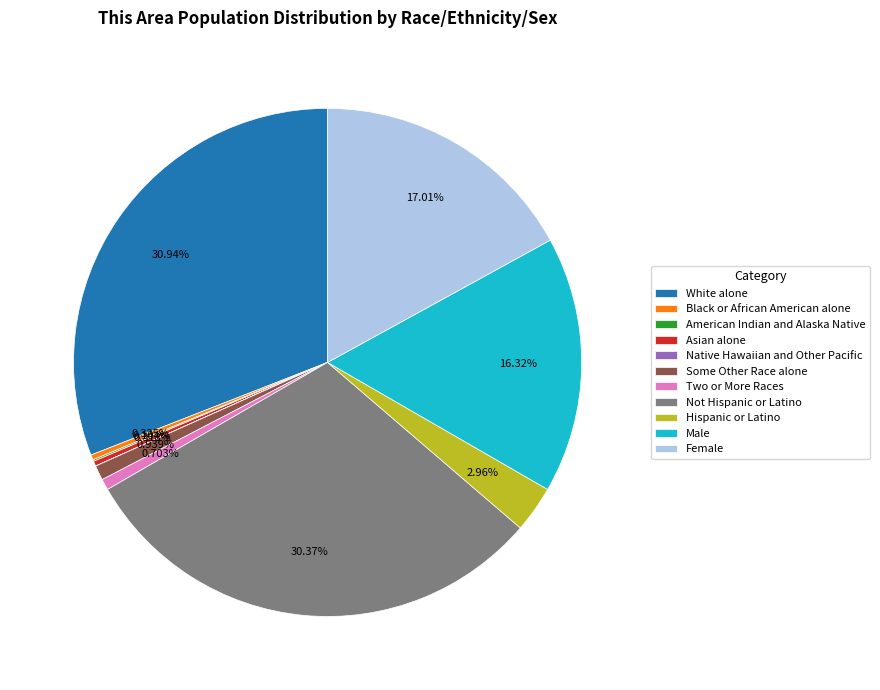

What percentage is NOT represented by Female?

83.0%